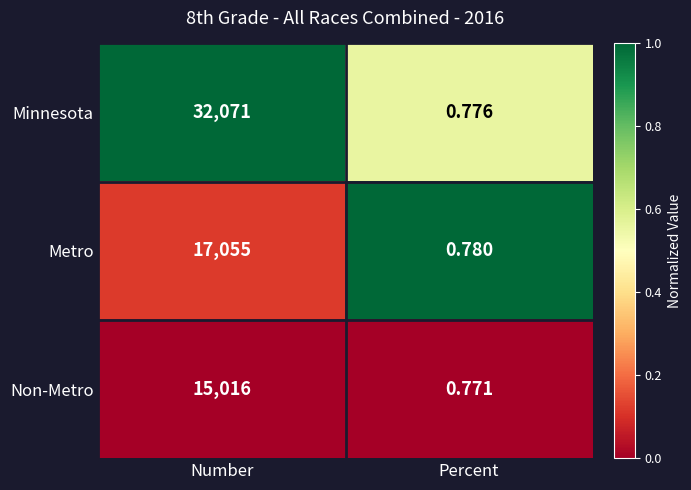

At how many categories does at least one series exceed 0?

2